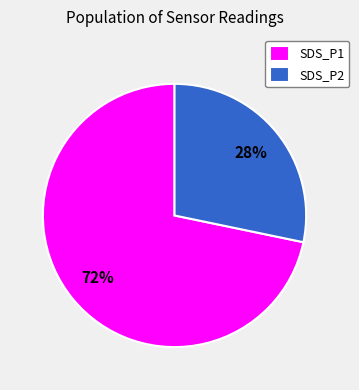

Which category has the biggest portion of the pie?

SDS_P1